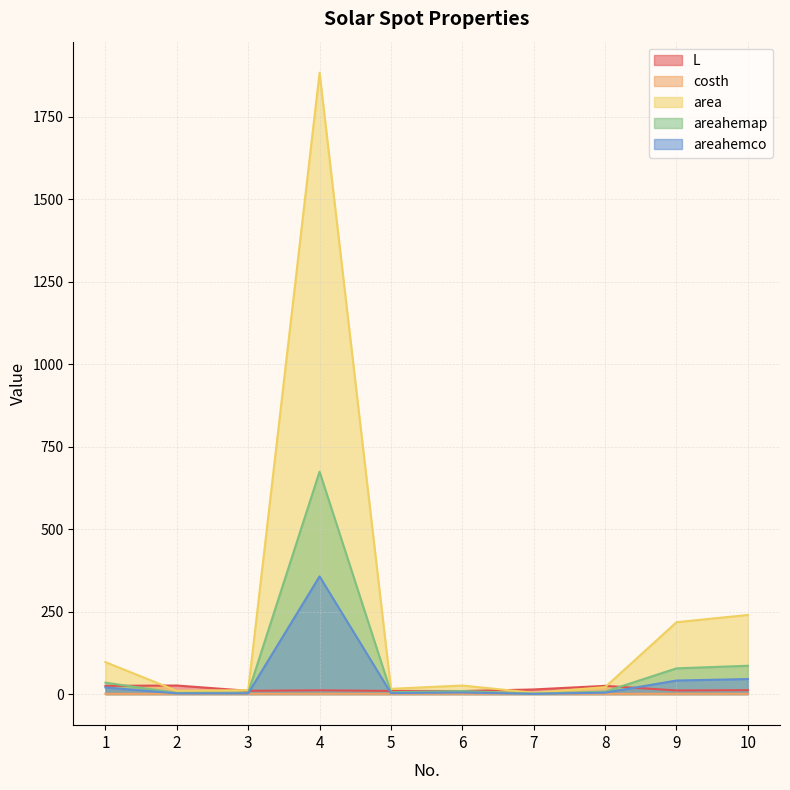

Reading left to right, list all the values displayed in this chart.

L: 1=24.9	2=26.0	3=10.0	4=11.5	5=9.7	6=9.3	7=14.1	8=25.0	9=11.1	10=12.0
costh: 1=0.9	2=0.9	3=1.0	4=0.9	5=1.0	6=0.9	7=0.9	8=0.9	9=0.9	10=0.9
area: 1=97.0	2=10.0	3=12.0	4=1884.0	5=16.0	6=26.0	7=4.0	8=21.0	9=218.0	10=240.0
areahemap: 1=34.7	2=3.6	3=4.3	4=674.4	5=5.7	6=9.3	7=1.4	8=7.5	9=78.0	10=85.9
areahemco: 1=20.3	2=2.1	3=2.2	4=356.8	5=3.0	6=4.9	7=0.8	8=4.4	9=41.1	10=45.6